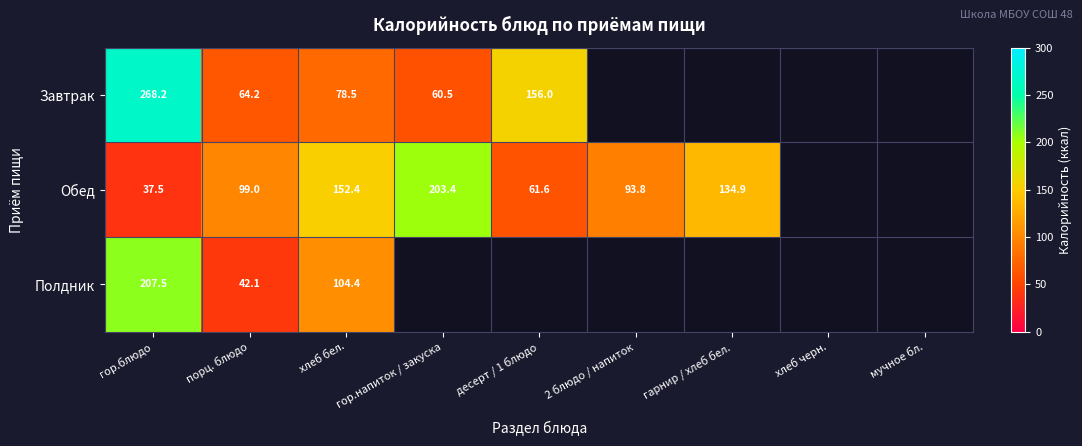

Which series changed the most between порц. блюдо and хлеб бел.?

Полдник